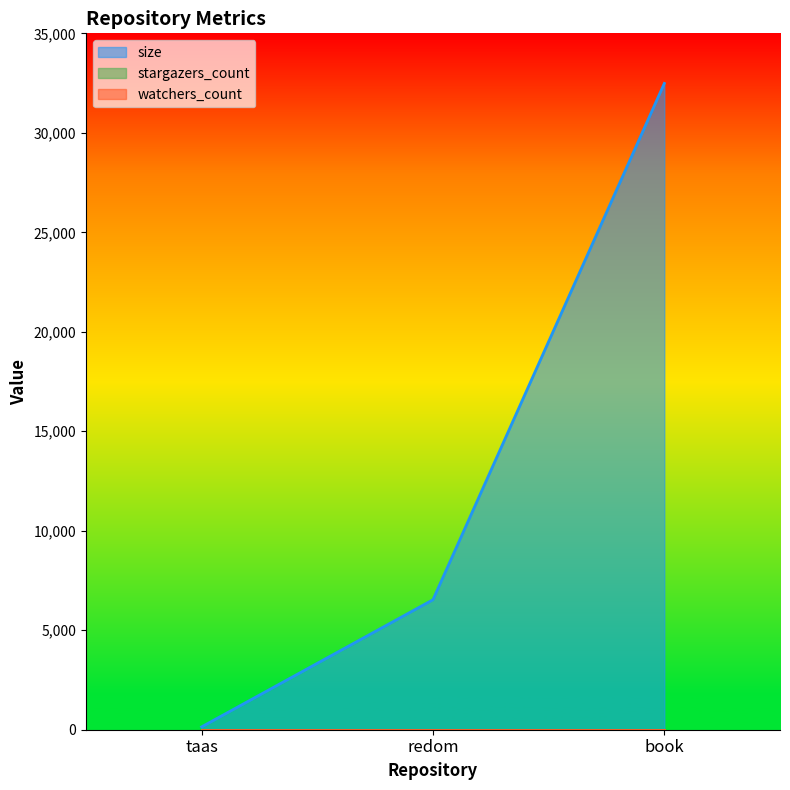

How many series are shown in this chart?

3